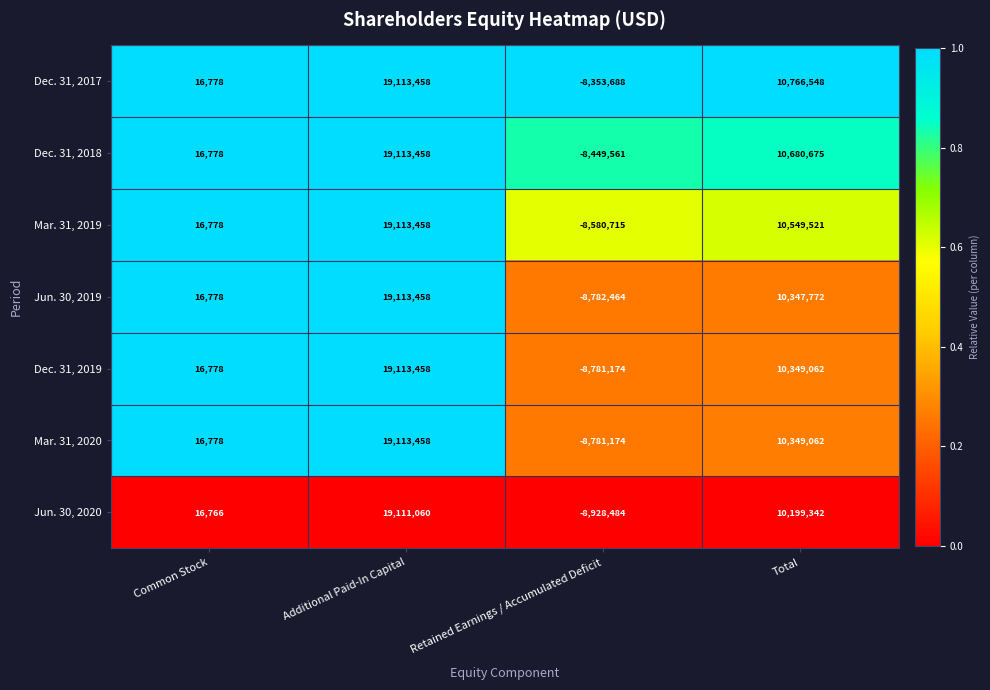

Count the Jun. 30, 2020 values in the range 16766 to 19111060.

3